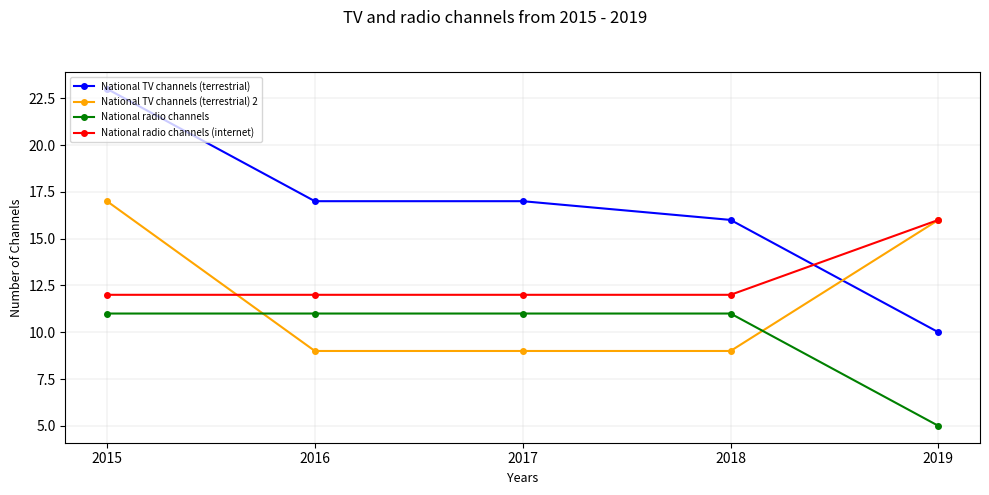

What is the value of the National radio channels (internet) point at the 2nd from the left?

12